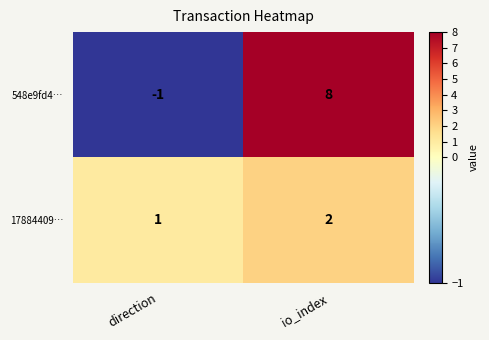

What is the greatest value displayed?

8